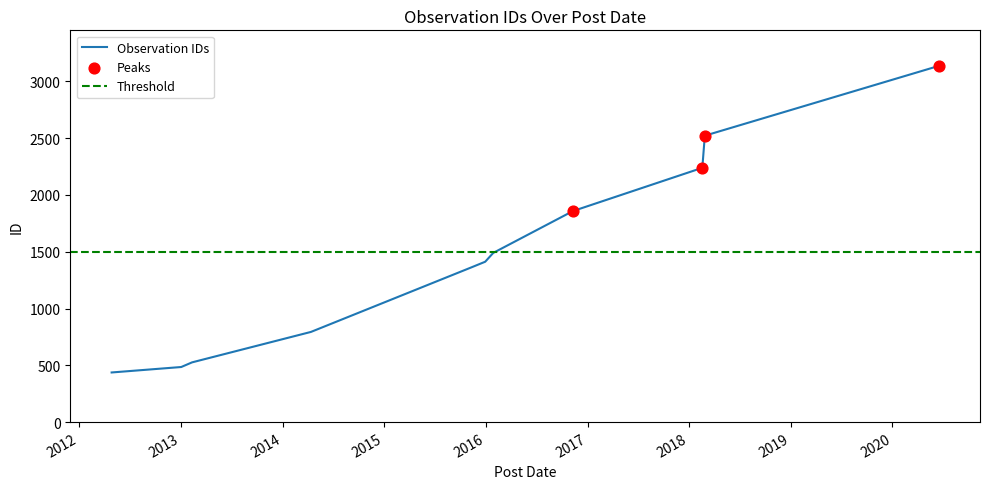

What is the change in value from 2014-04-13 to 2016-11-09?

+1064